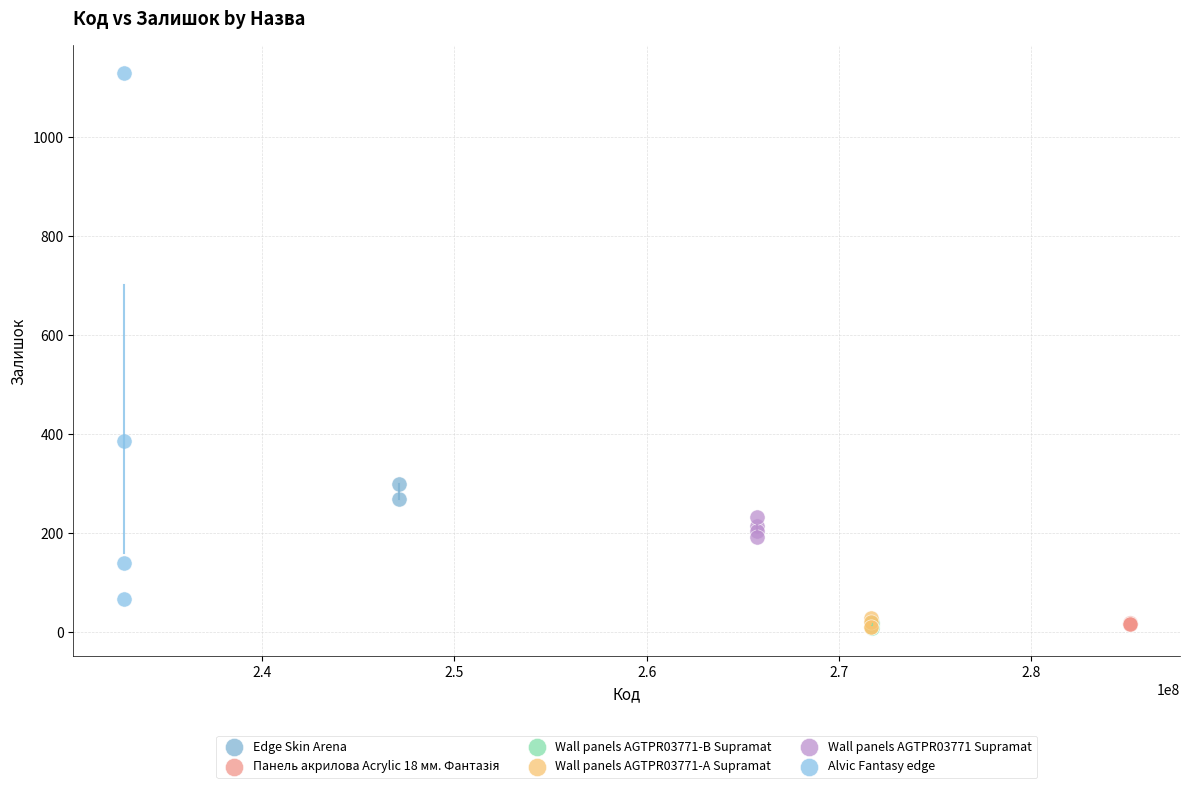

Which series contains the highest Y value?

Alvic Fantasy edge